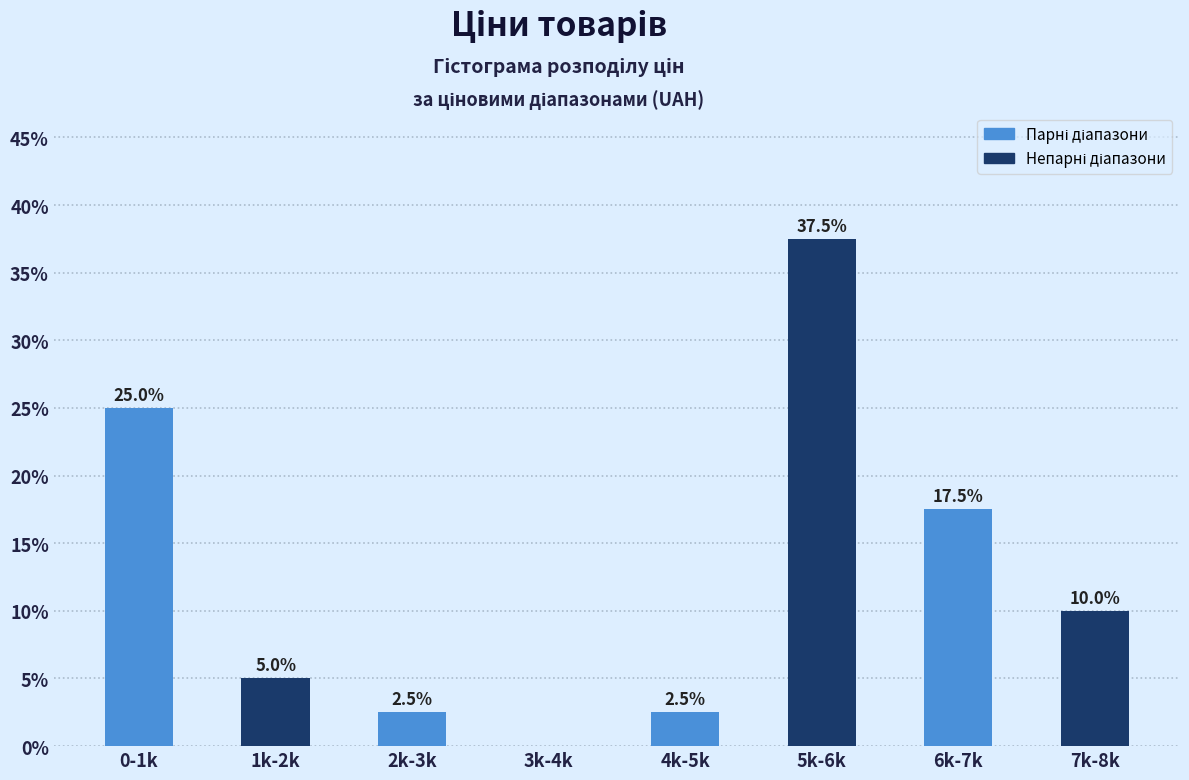

Reading right to left, list all the values displayed in this chart.

7k-8k=10.0	6k-7k=17.5	5k-6k=37.5	4k-5k=2.5	3k-4k=0.0	2k-3k=2.5	1k-2k=5.0	0-1k=25.0